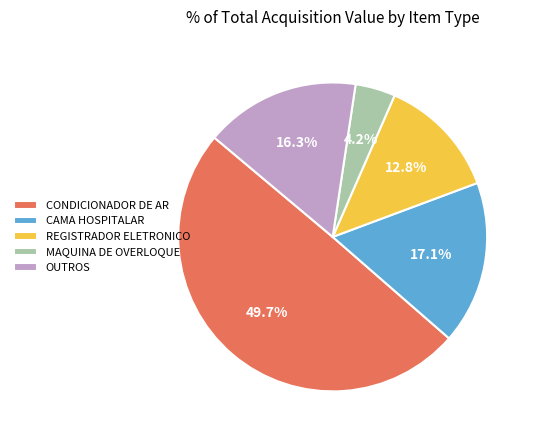

How many segments does this pie chart have?

5